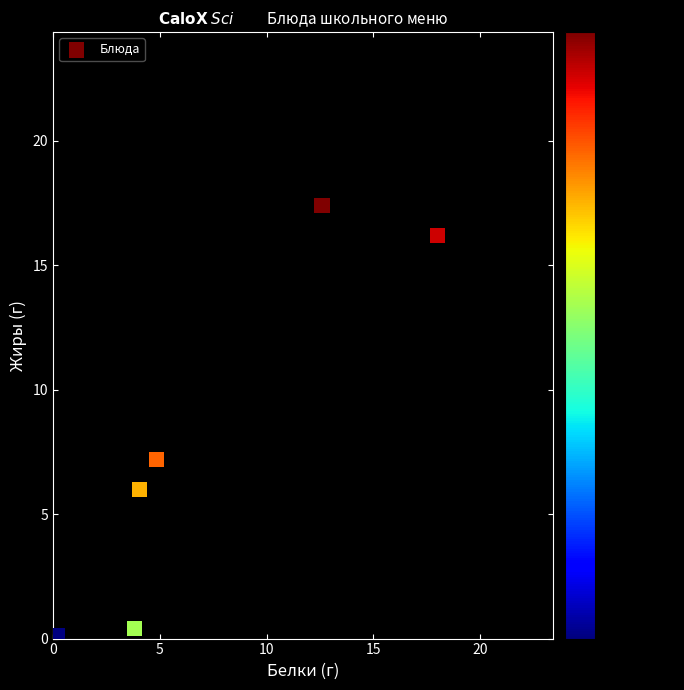

What Y value in the scatter plot is closest to 8?

7.2